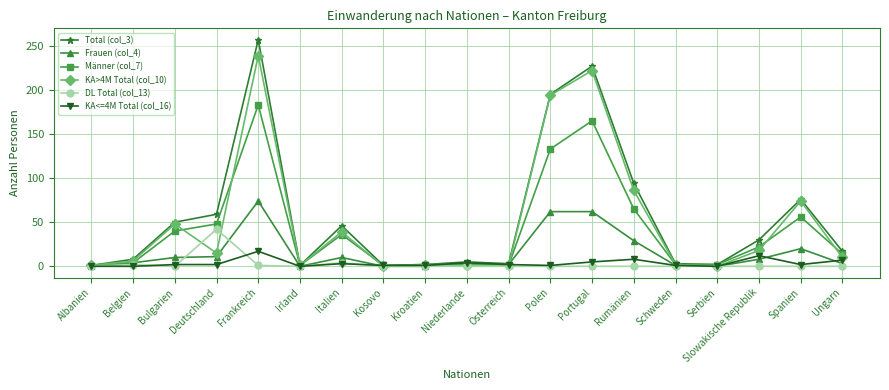

What is the average value of the DL Total (col_13) series?

3